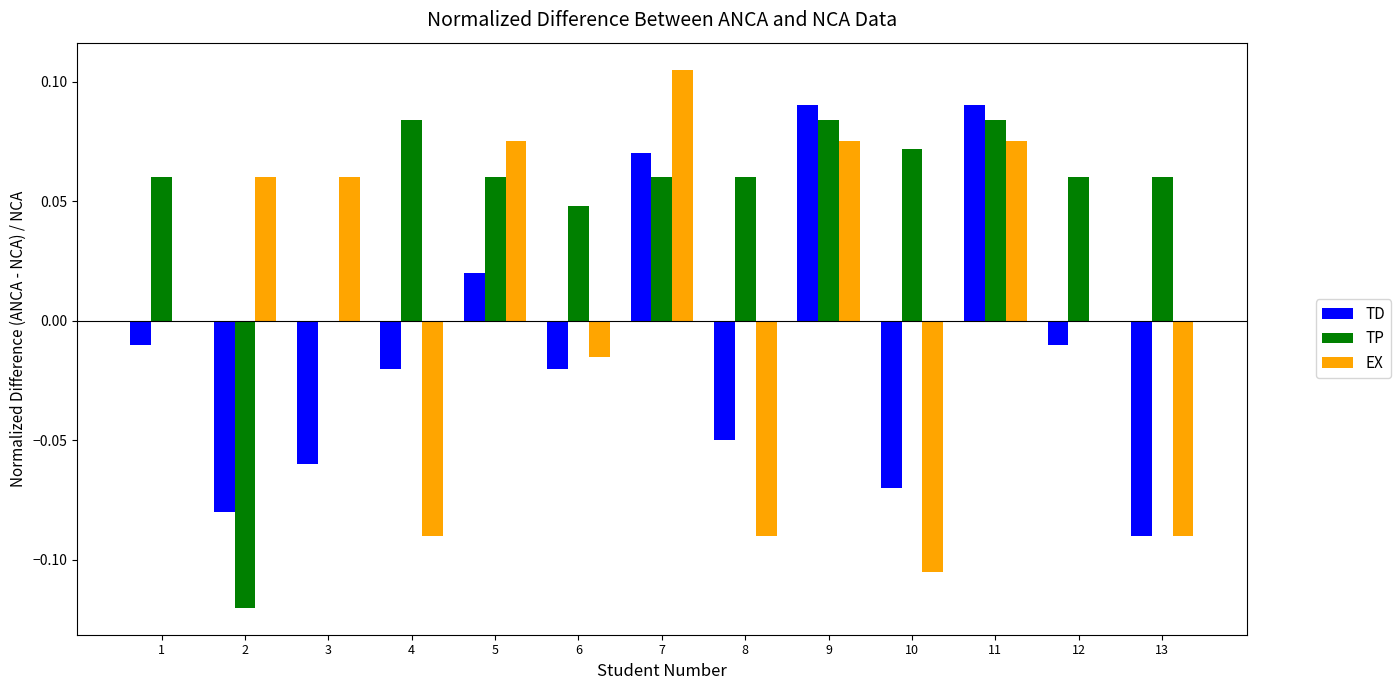

The EX series shows -0.0 at 6. True or false?

True